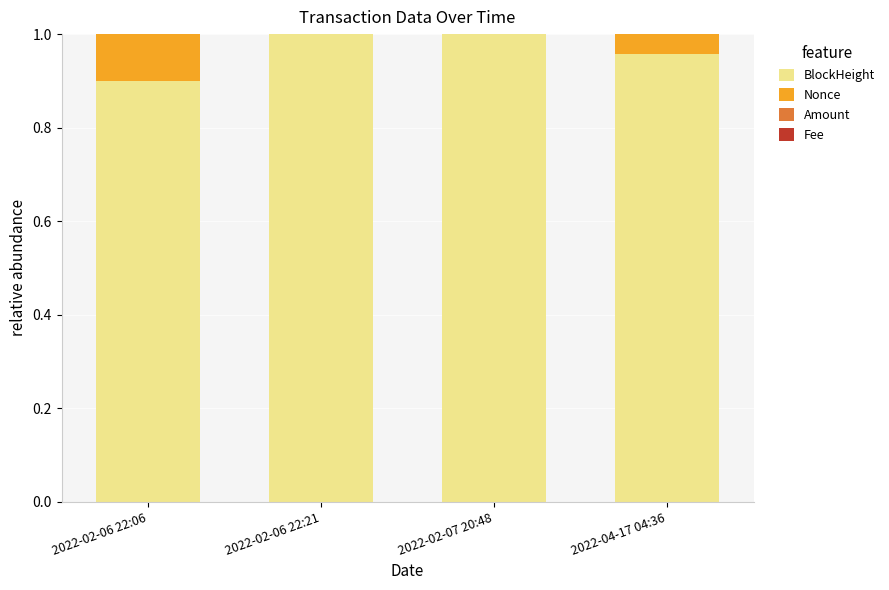

Are the bars horizontal?

No